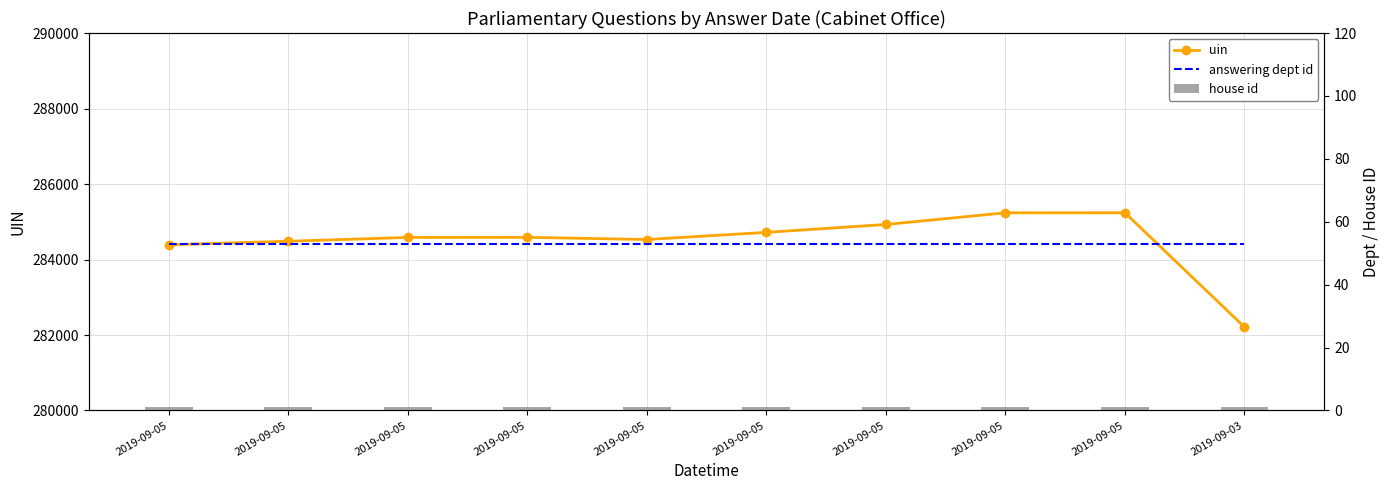

Reading left to right, extract all data points from this chart.

uin: 2019-09-05=284390	2019-09-05=284484	2019-09-05=284585	2019-09-05=284587	2019-09-05=284530	2019-09-05=284719	2019-09-05=284928	2019-09-05=285237	2019-09-05=285238	2019-09-03=282212
answering dept id: 2019-09-05=53	2019-09-05=53	2019-09-05=53	2019-09-05=53	2019-09-05=53	2019-09-05=53	2019-09-05=53	2019-09-05=53	2019-09-05=53	2019-09-03=53
house id: 2019-09-05=1	2019-09-05=1	2019-09-05=1	2019-09-05=1	2019-09-05=1	2019-09-05=1	2019-09-05=1	2019-09-05=1	2019-09-05=1	2019-09-03=1